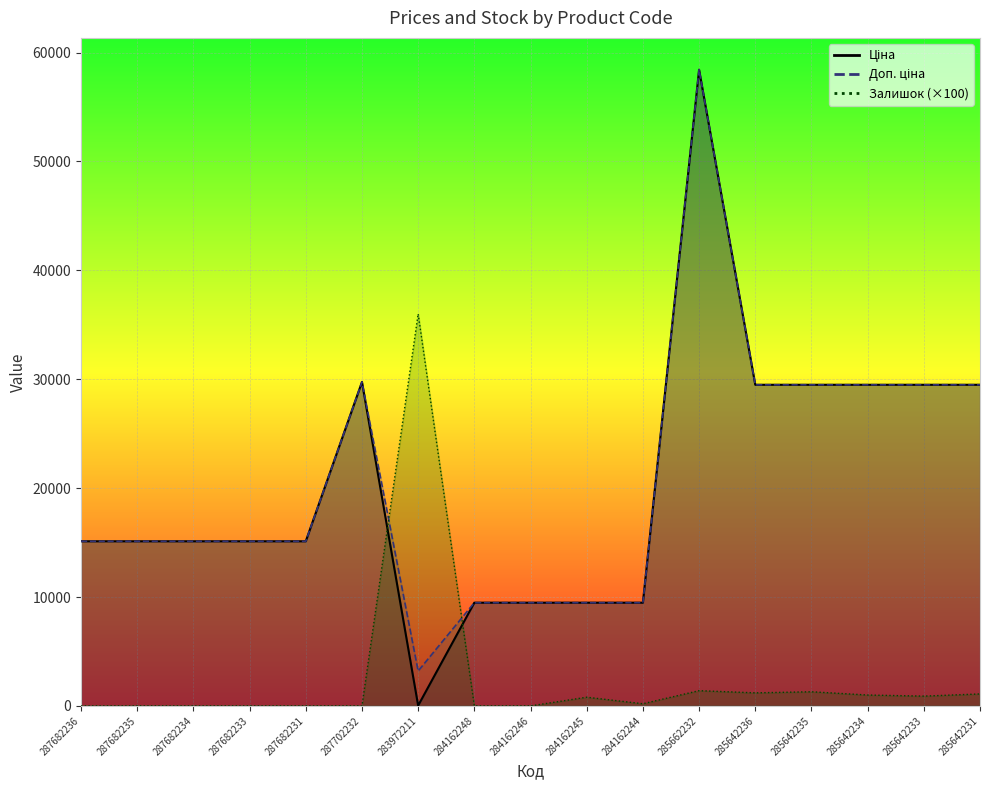

Which has a higher value, 285642233 or 287682234?

285642233